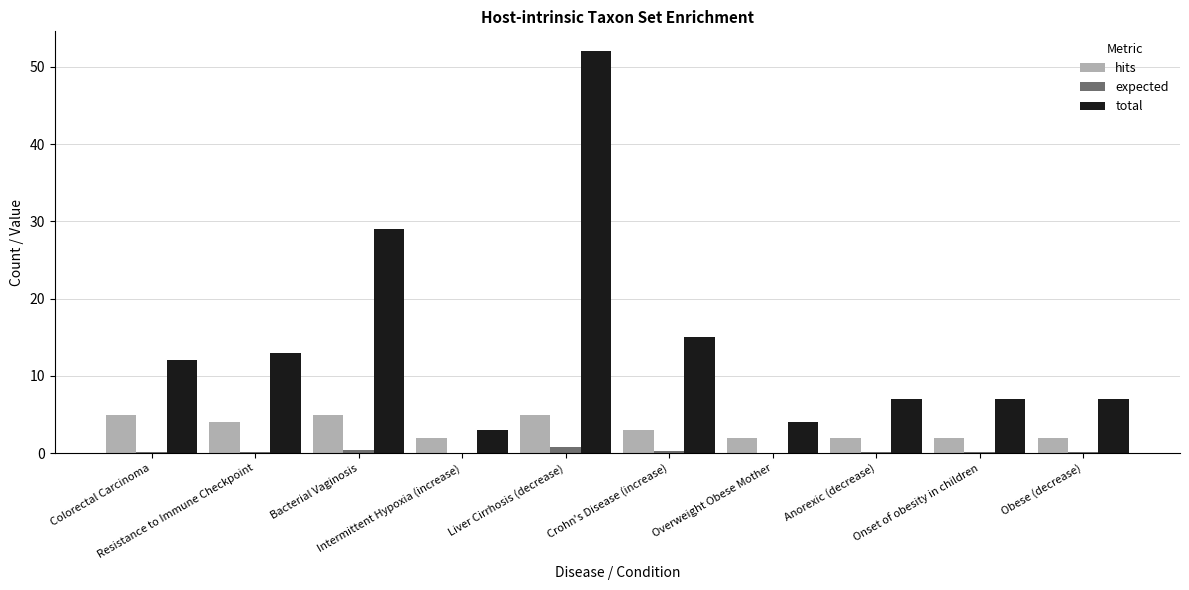

Which series has the largest total across all categories?

total